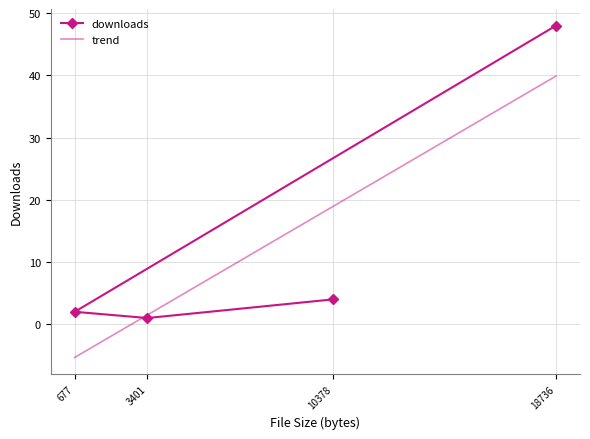

What is the value of the trend point at the 1st from the left?

-5.3